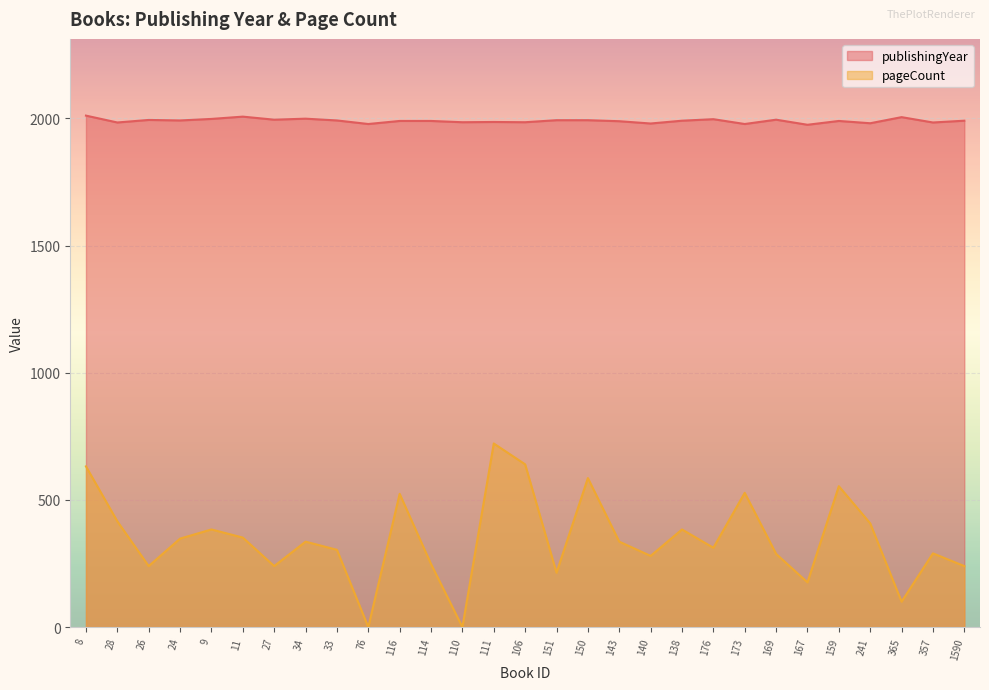

Which series has the largest range (max minus min)?

pageCount